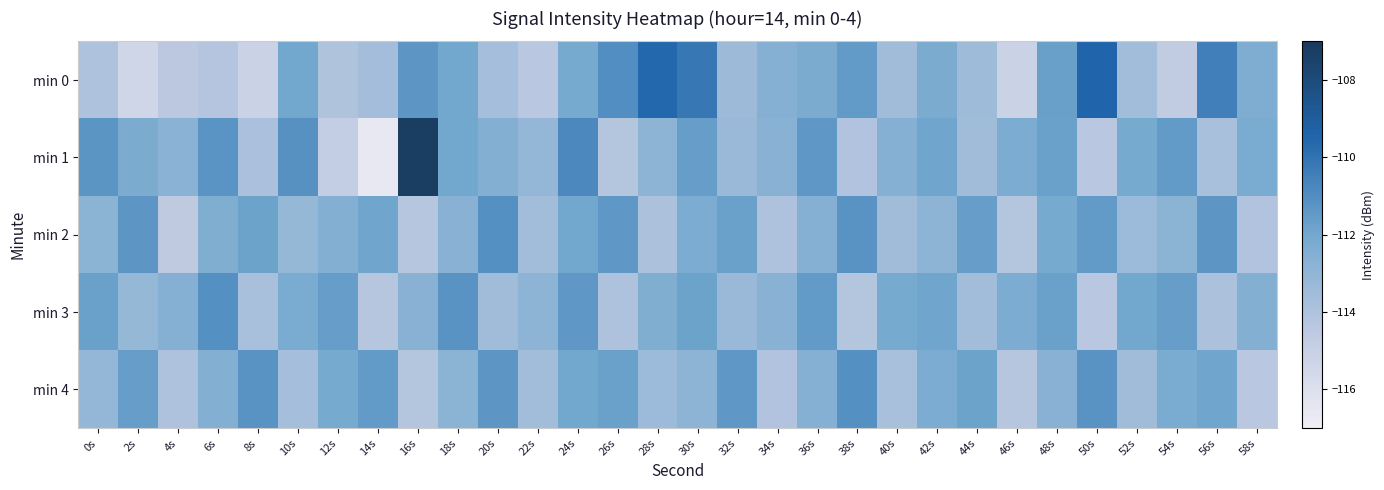

What is the average value of the min 3 series?

-112.6